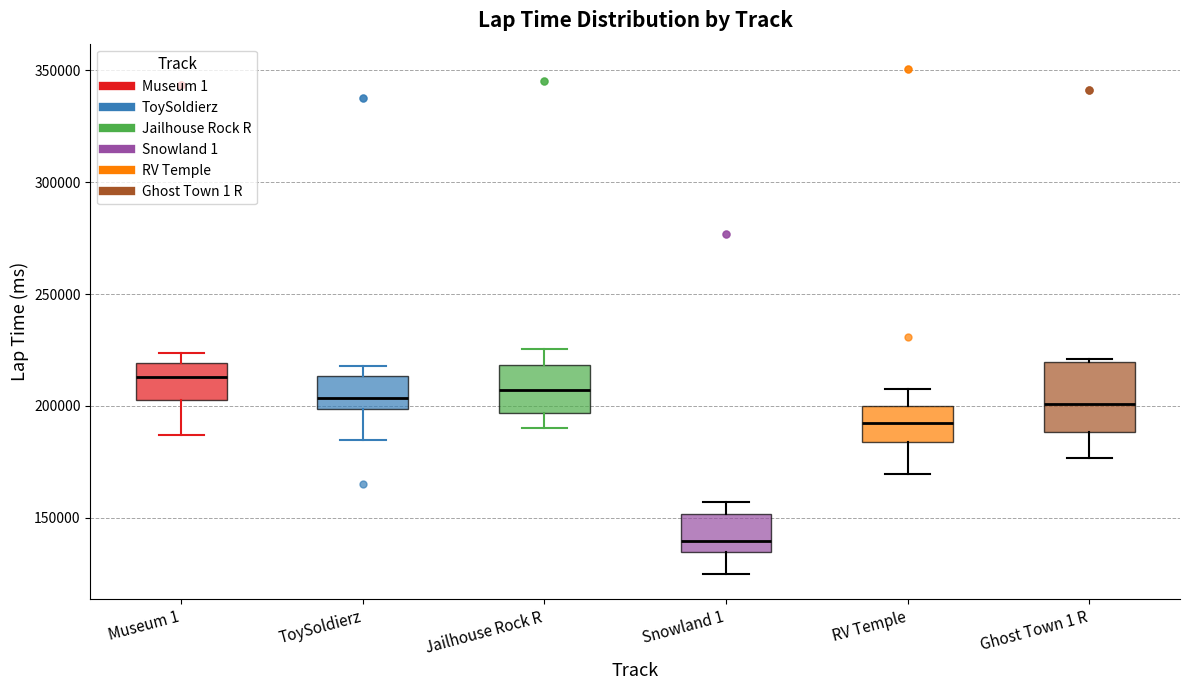

Reading left to right, read every box against the y-axis: the position of its median line, the range the box covers, and the ends of its whiskers. The values are not printed on the chart, so give them approximately, as read against the axis.

Museum 1: median 215000, box 205000 to 220000, whiskers 185000 to 225000
ToySoldierz: median 205000, box 200000 to 215000, whiskers 185000 to 220000
Jailhouse Rock R: median 205000, box 195000 to 220000, whiskers 190000 to 225000
Snowland 1: median 140000, box 135000 to 150000, whiskers 125000 to 155000
RV Temple: median 190000, box 185000 to 200000, whiskers 170000 to 210000
Ghost Town 1 R: median 200000, box 190000 to 220000, whiskers 175000 to 220000 (just above the box's upper edge)